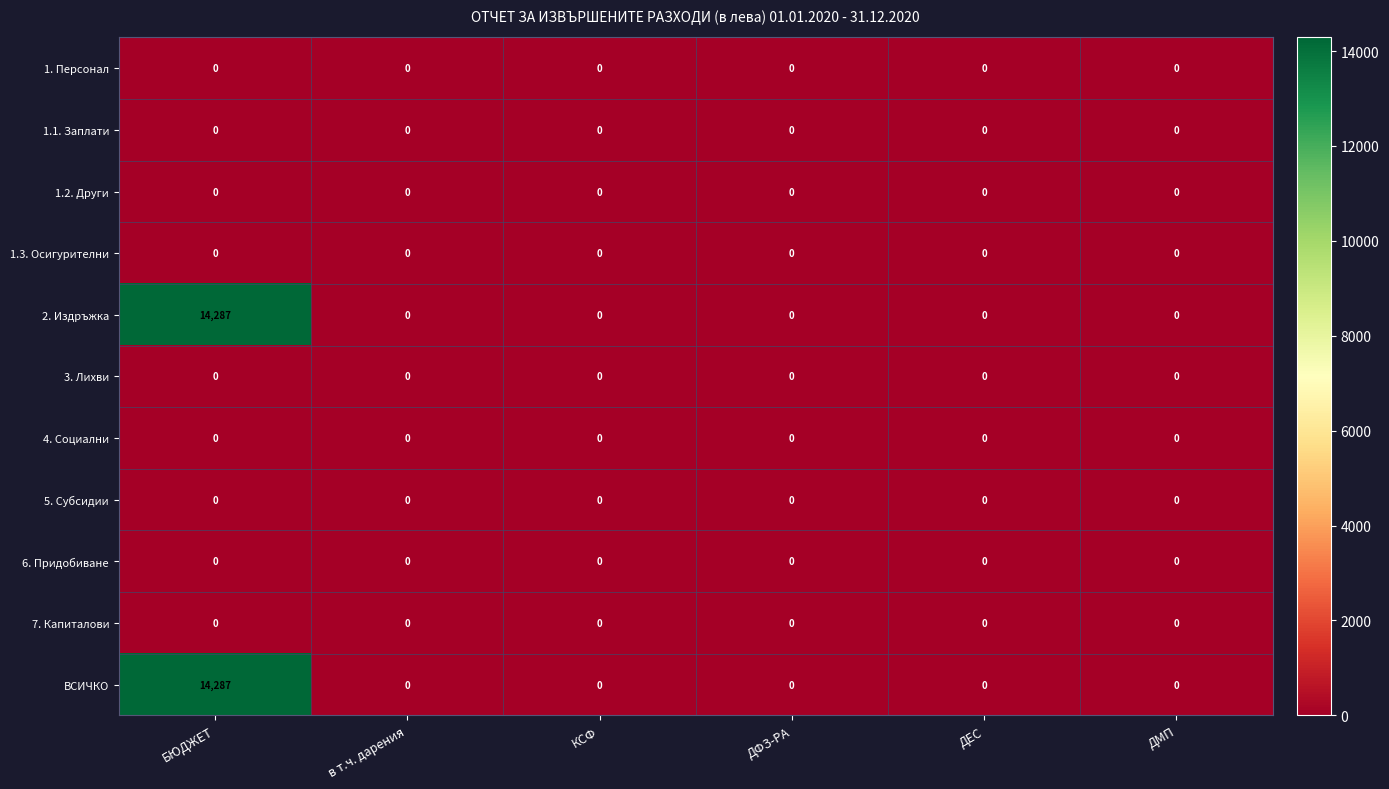

What is the maximum value shown in the chart?

14287